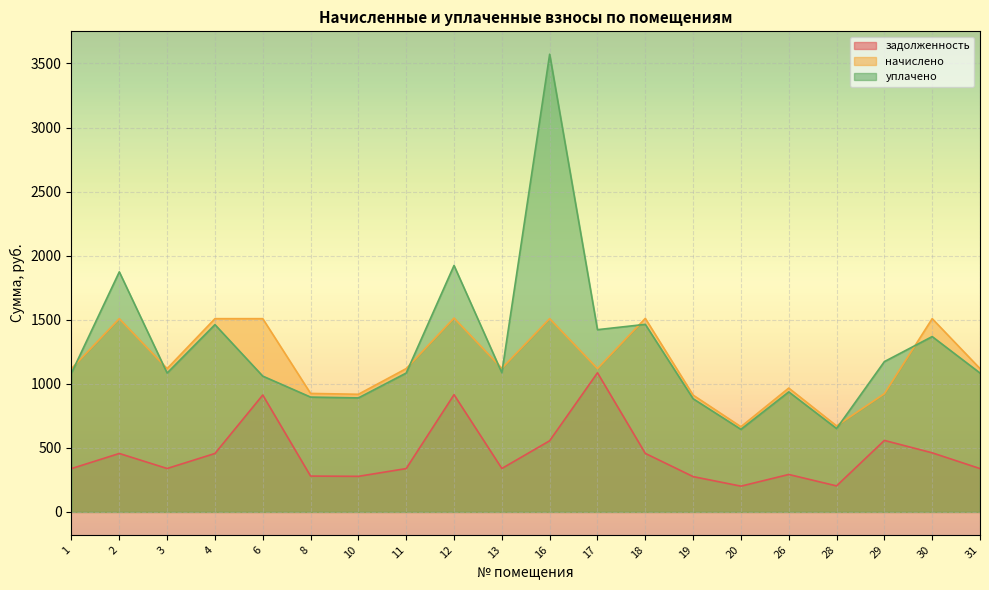

Rank the categories by начислено value from highest to lowest.

12, 18, 2, 4, 6, 16, 30, 13, 1, 3, 11, 17, 31, 26, 8, 29, 10, 19, 28, 20